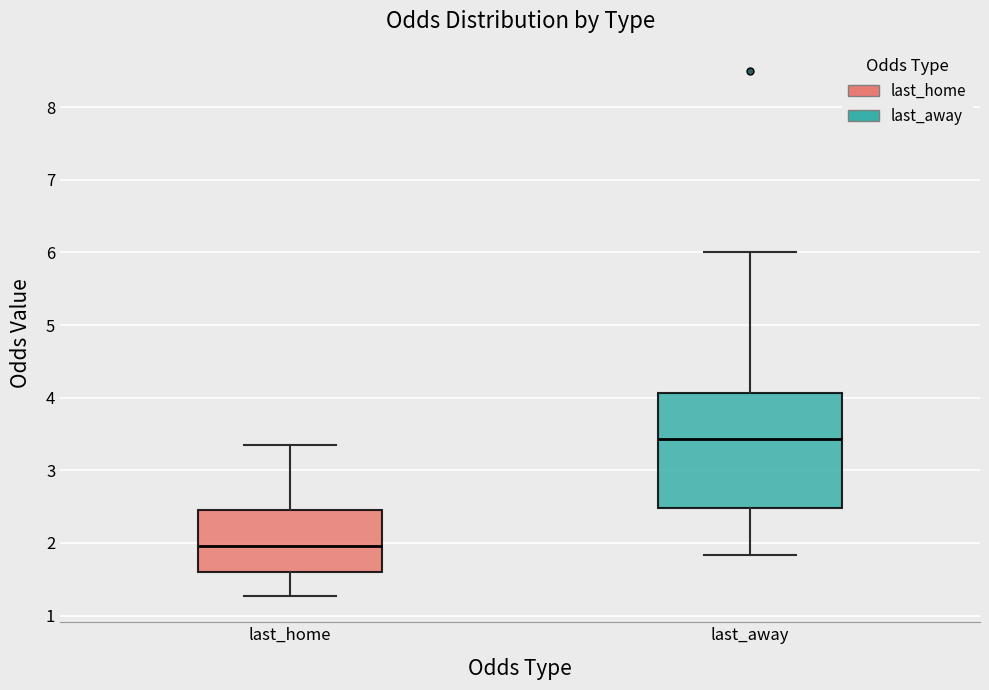

Which box is the tallest, from its lower edge to its upper edge?

last_away